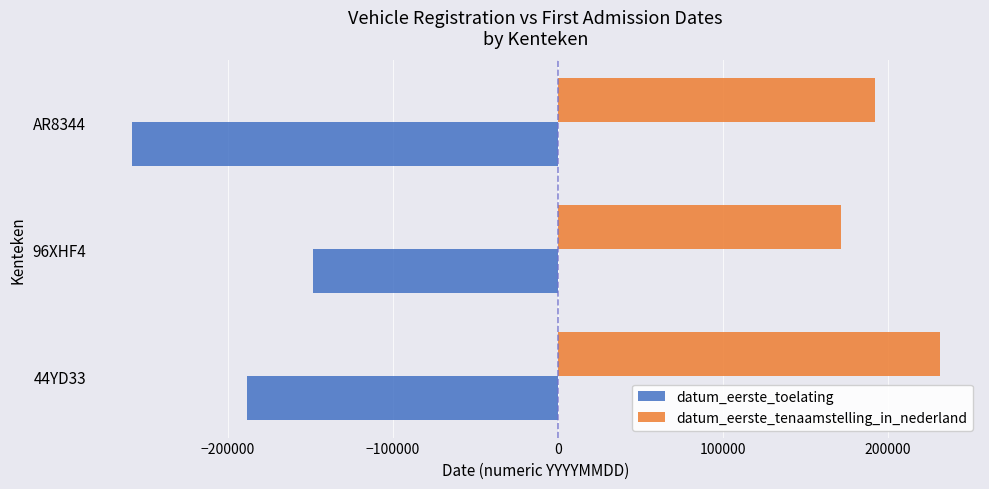

What are all the series names shown in the legend?

datum_eerste_toelating, datum_eerste_tenaamstelling_in_nederland